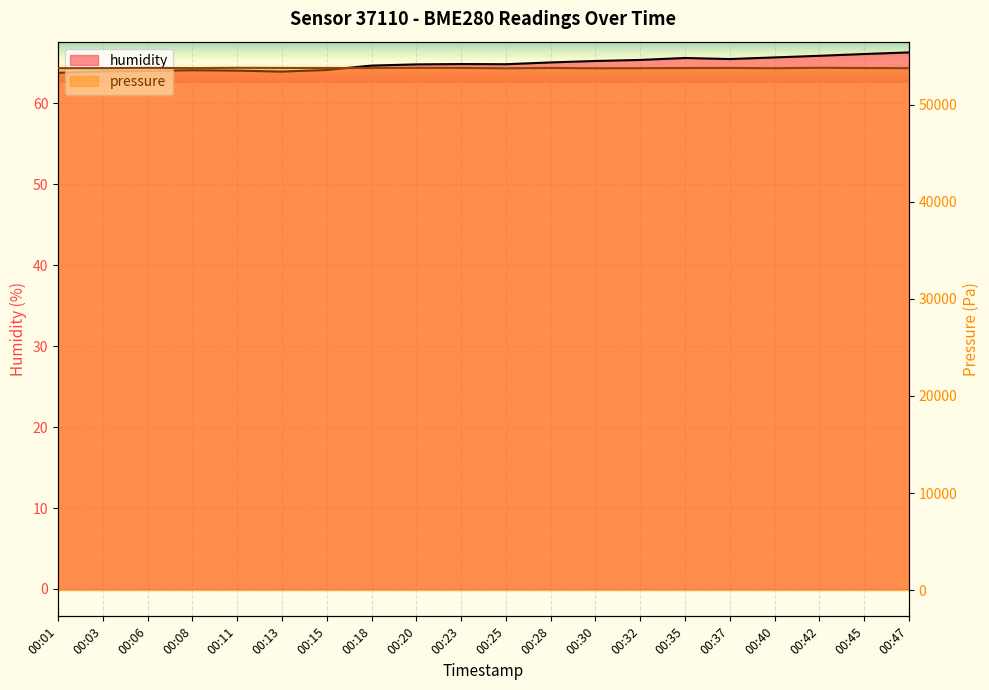

What is the difference between the maximum and second lowest values in the humidity series?

2.4